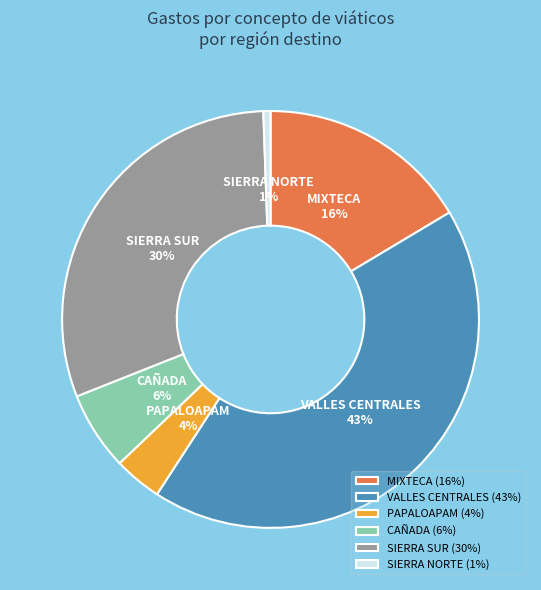

Is it true that SIERRA SUR is 30% of the pie?

True